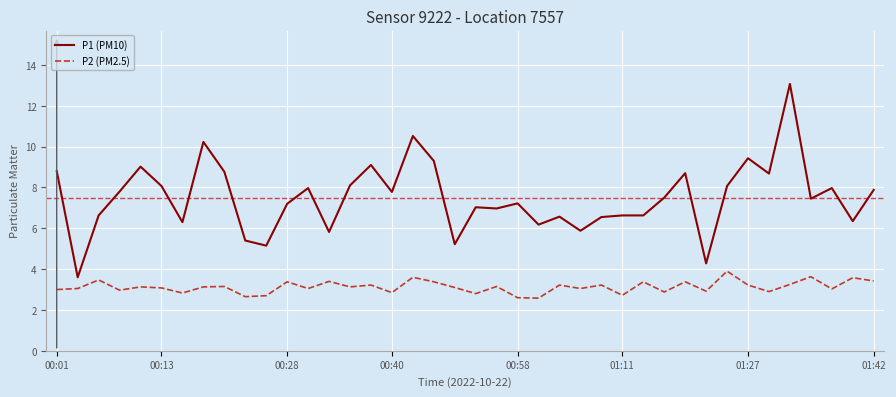

True or false: P1 (PM10) and P2 (PM2.5) intersect in this chart.

False